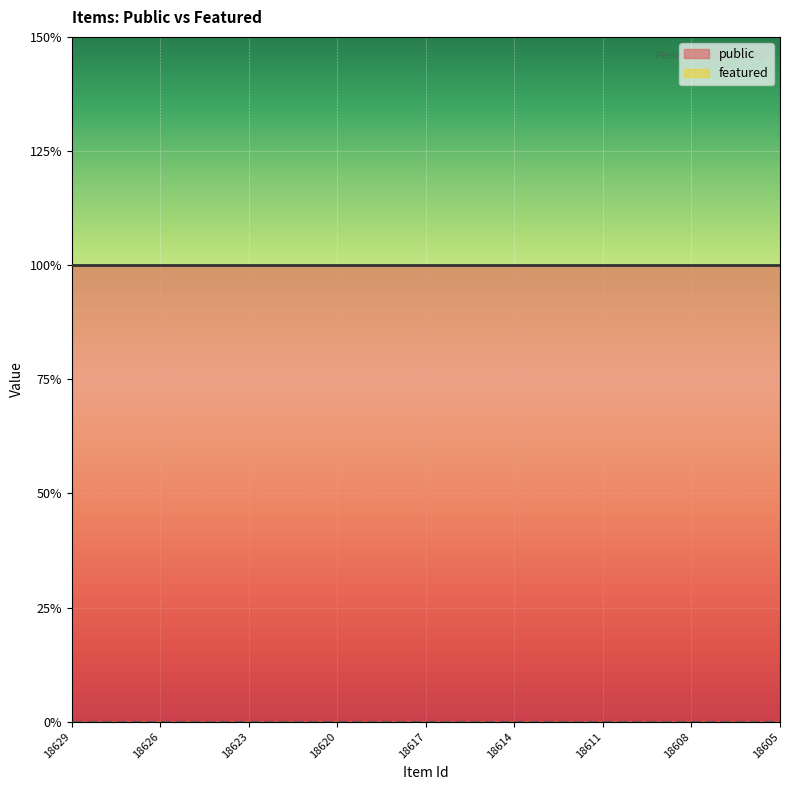

Reading right to left, what are all the values shown in this chart?

public: 1	1	1	1	1	1	1	1	1	1	1	1	1	1	1	1	1	1	1	1	1	1	1	1	1
featured: 0	0	0	0	0	0	0	0	0	0	0	0	0	0	0	0	0	0	0	0	0	0	0	0	0